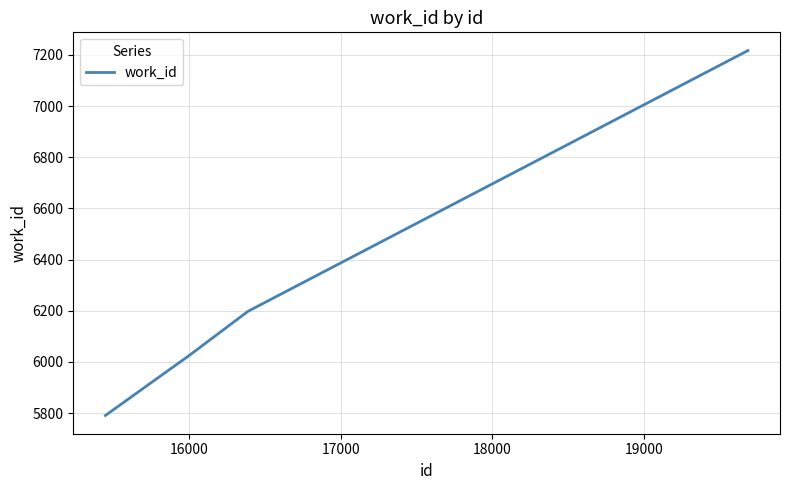

What is the difference between the maximum and minimum values?

1426